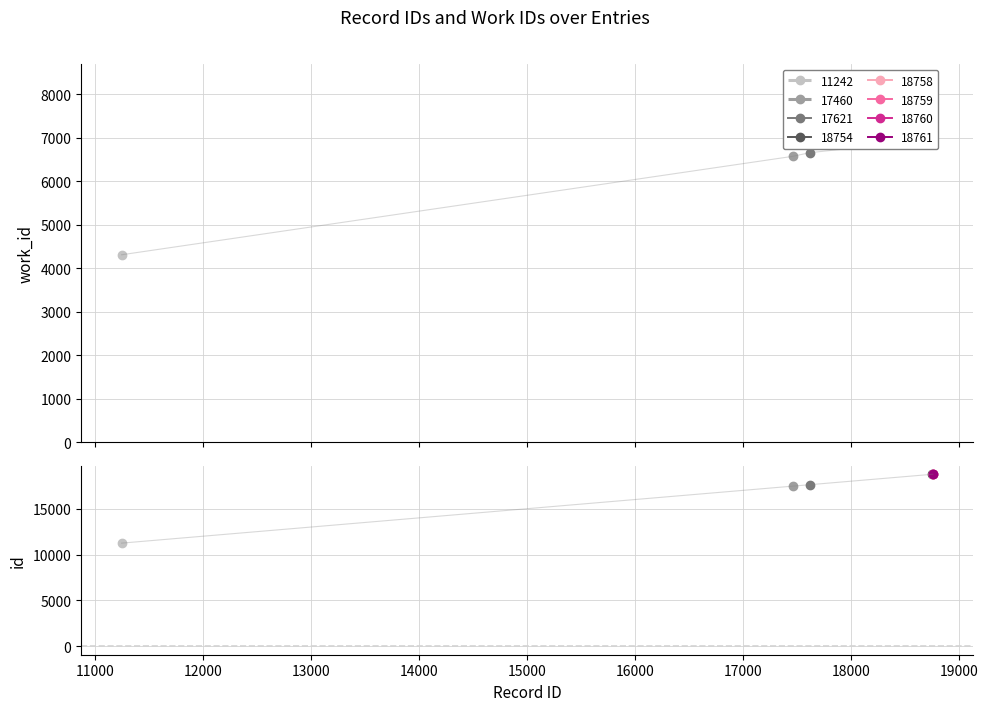

Is it true that id equals 29965 at 17621?

False